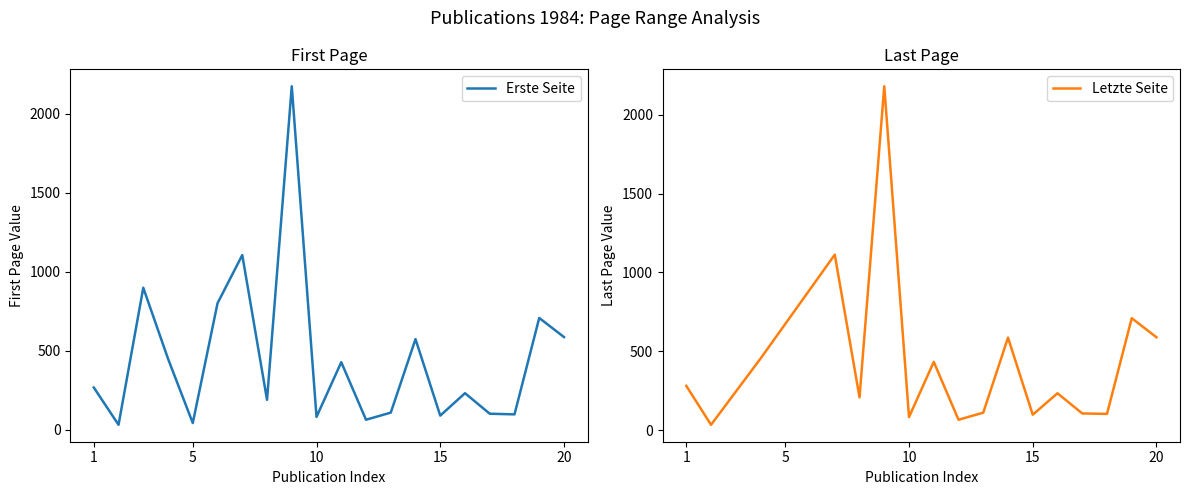

How many points are lower than both their immediate neighbors (excluding endpoints)?

7